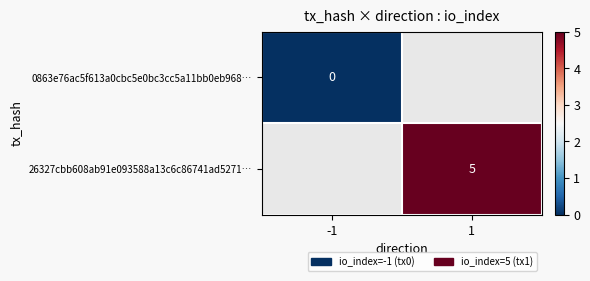

The value of 26327cbb608ab91e093588a13c6c86741ad5271… at 1 is 2. True or false?

False